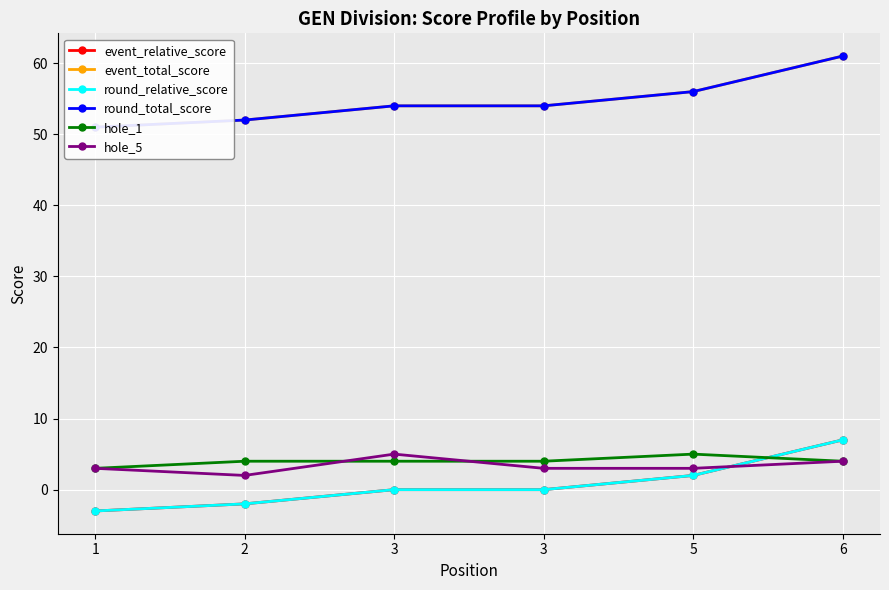

At which category is the sum across all series the highest?

6